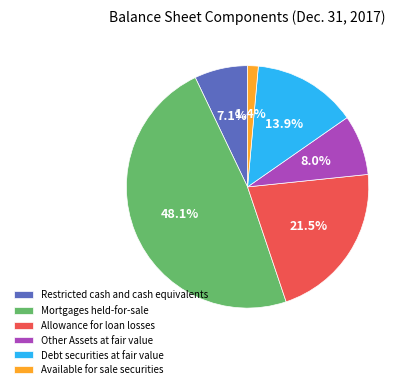

Which slice is the largest?

Mortgages held-for-sale